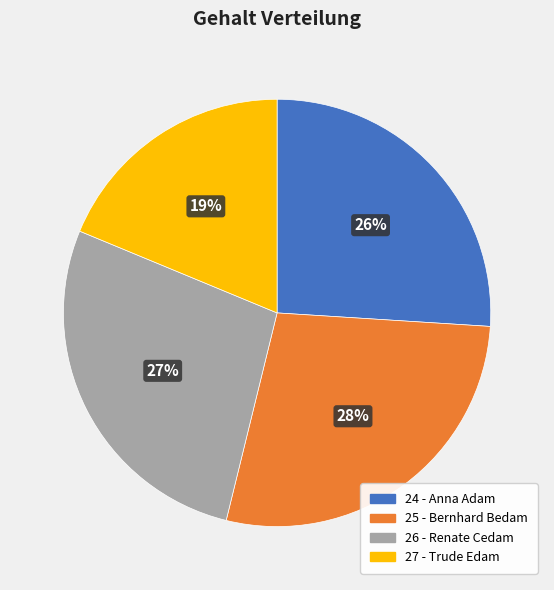

Is the sum of 26 - Renate Cedam and 24 - Anna Adam greater than half?

Yes